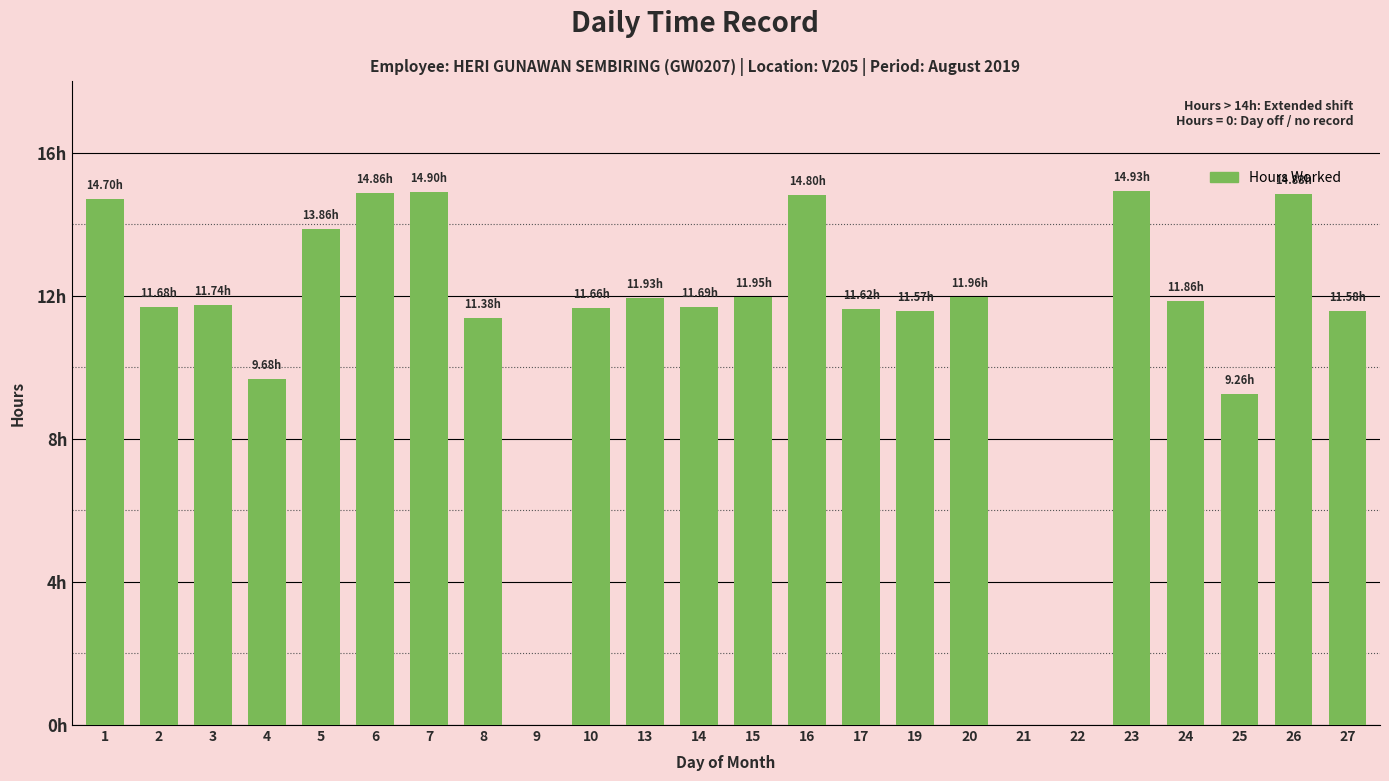

List the labels in order of value, largest first.

23, 7, 6, 26, 16, 1, 5, 20, 15, 13, 24, 3, 14, 2, 10, 17, 27, 19, 8, 4, 25, 9, 21, 22